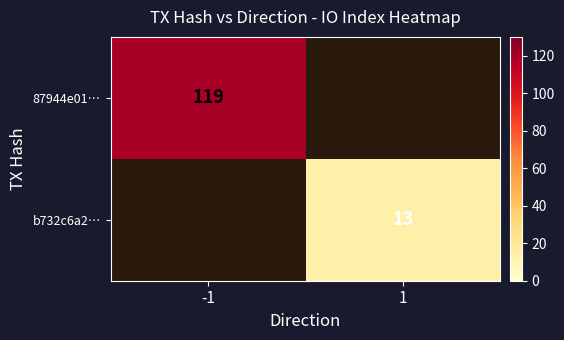

Count the number of categories in the chart.

2